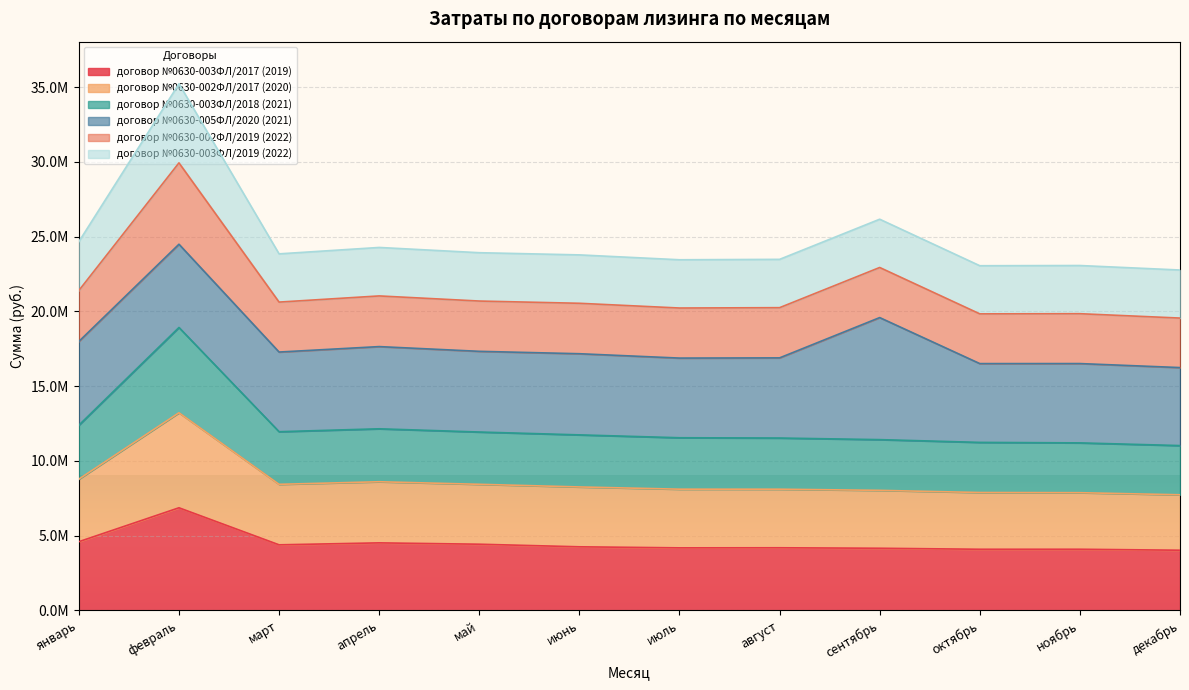

What are all the series names shown in the legend?

договор №0630-003ФЛ/2017 (2019), договор №0630-002ФЛ/2017 (2020), договор №0630-003ФЛ/2018 (2021), договор №0630-005ФЛ/2020 (2021), договор №0630-002ФЛ/2019 (2022), договор №0630-003ФЛ/2019 (2022)